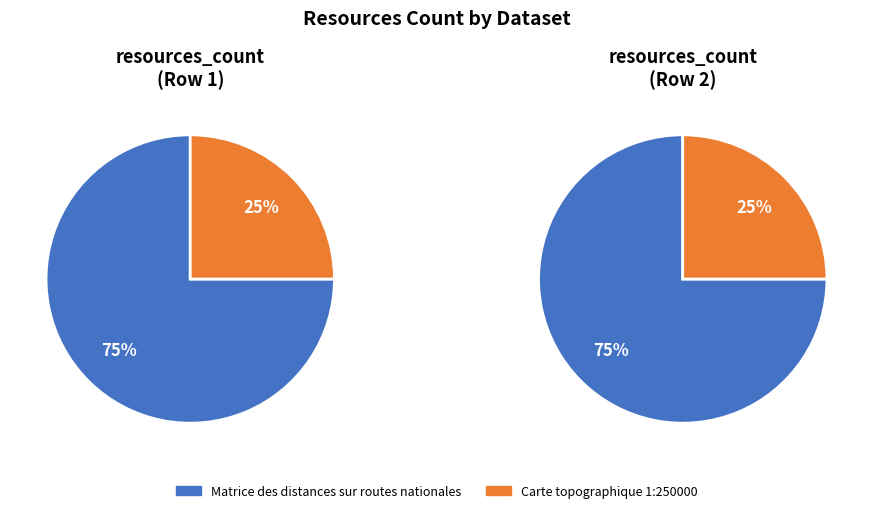

Which category accounts for the majority?

Matrice des distances sur routes nationales